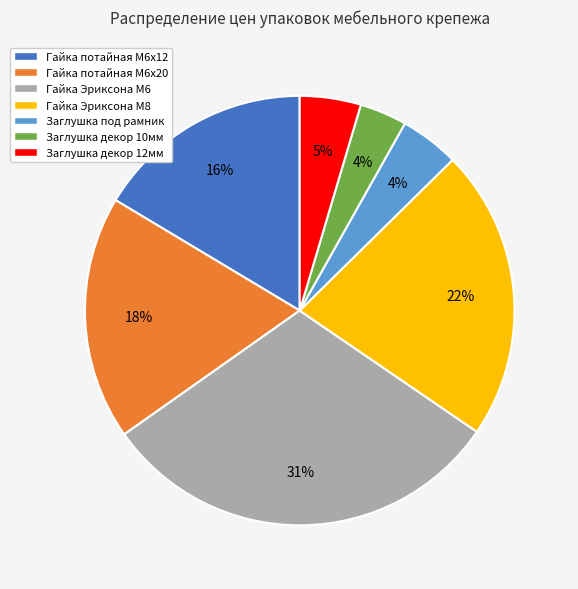

Is there any slice that represents more than half of the pie?

No